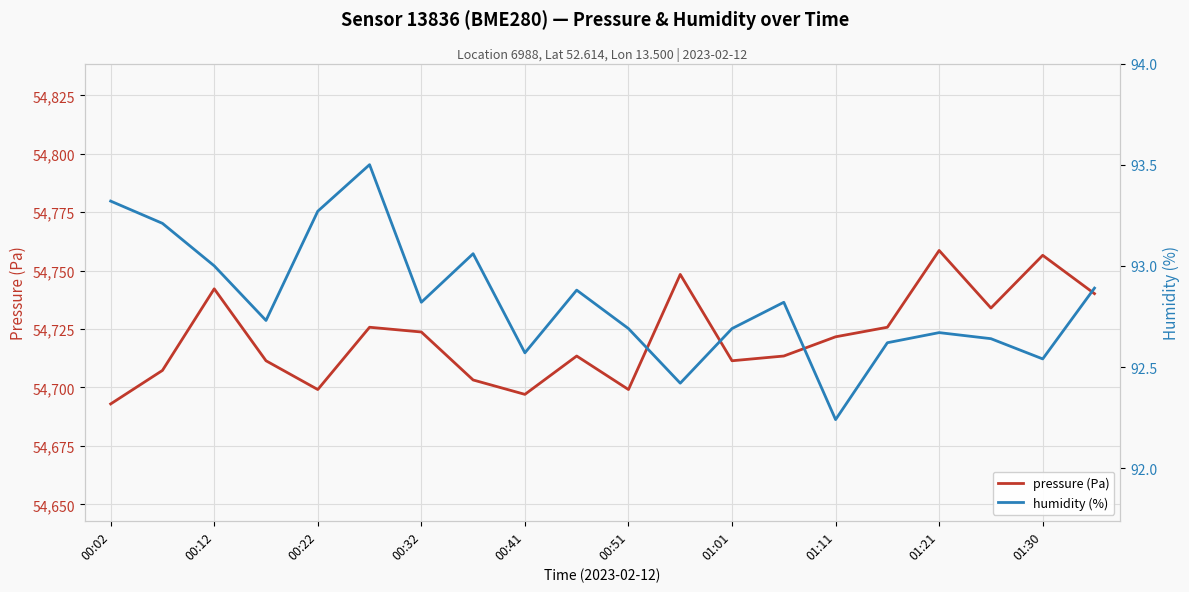

What is the difference between the maximum and minimum values in the pressure (Pa) series?

65.7